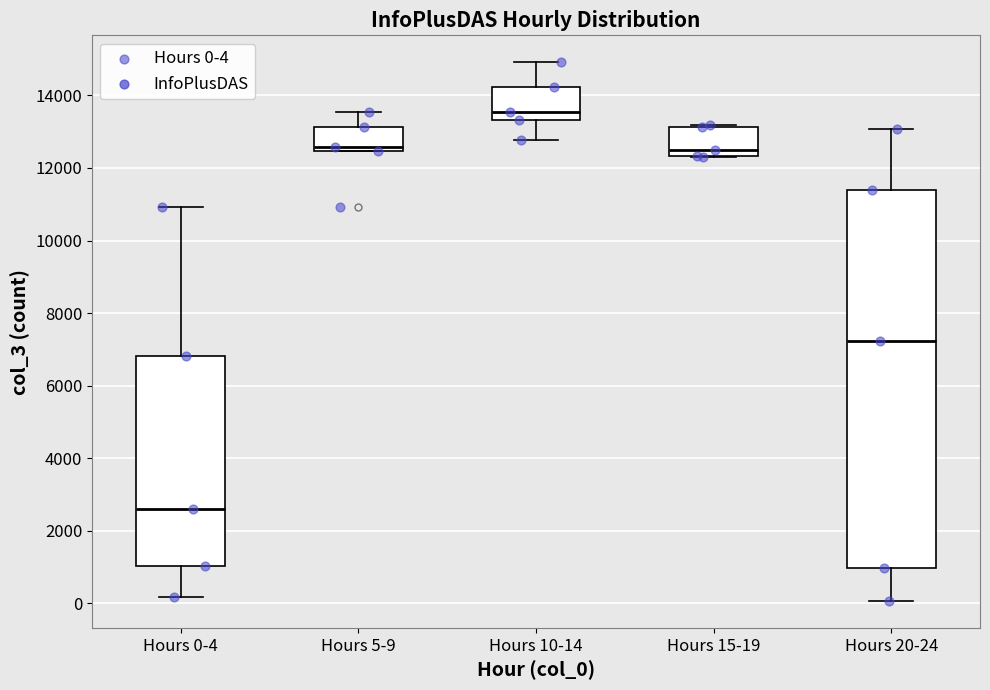

Where is the upper edge of the box for Hours 15-19 on the y-axis? The values are not printed on the chart, so give them approximately, as read against the axis.

13200